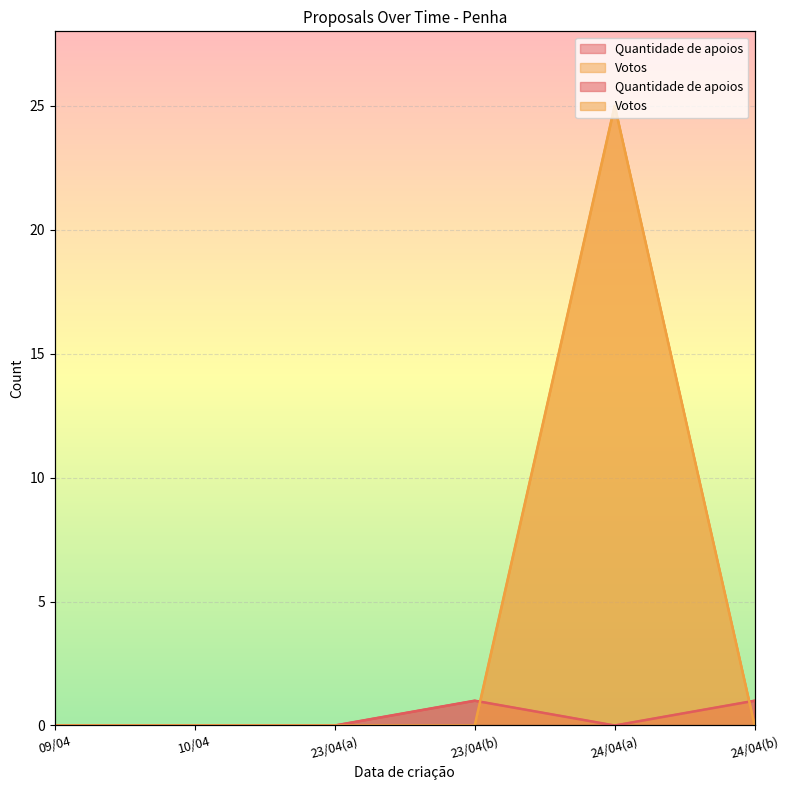

Rank the categories by Quantidade de apoios value from lowest to highest.

09/04, 10/04, 23/04(a), 24/04(a), 23/04(b), 24/04(b)